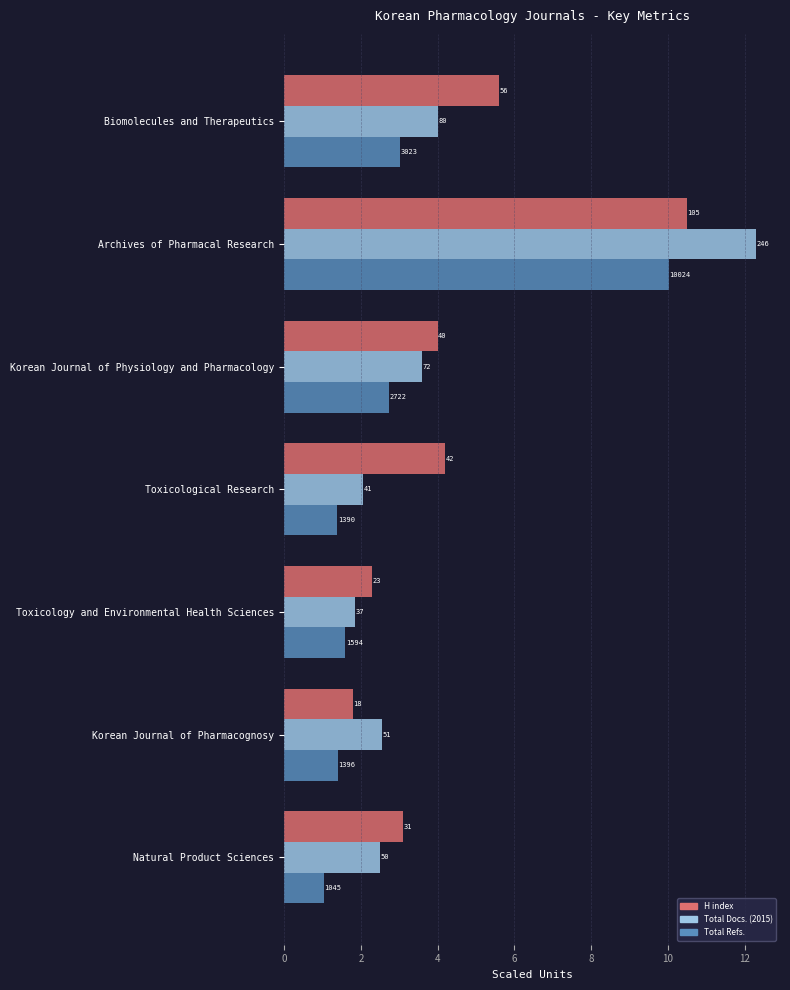

What are all the series names shown in the legend?

H index, Total Docs. (2015), Total Refs.